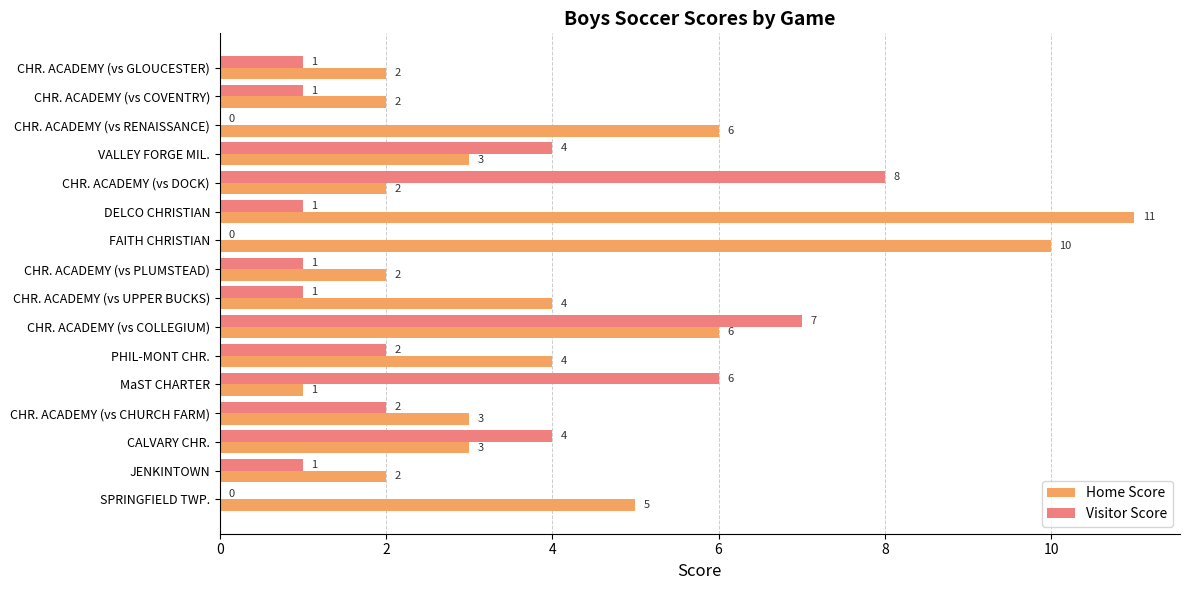

True or false: Visitor Score has a value of 4 at CALVARY CHR..

True